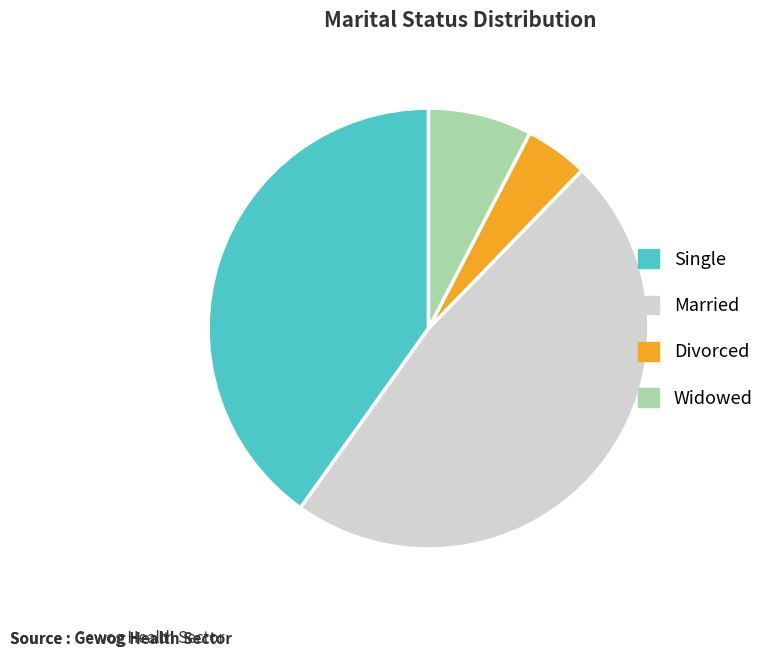

Is there a majority slice in this chart?

No